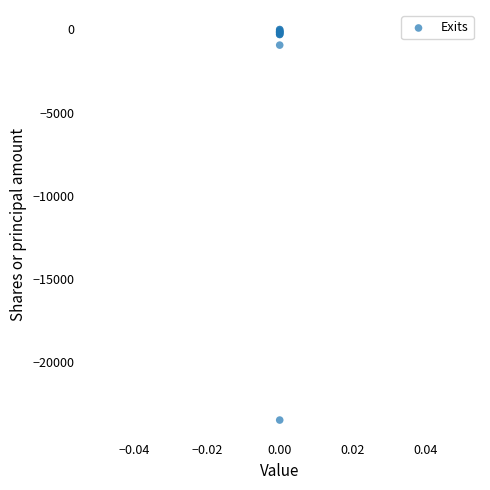

What Y value in the scatter plot is closest to -11747?

-942